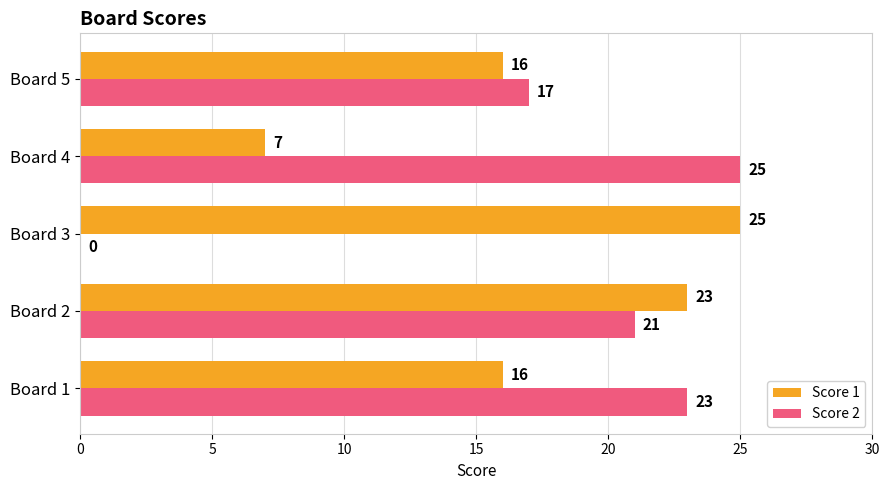

How many Score 1 values are between 16 and 23?

3